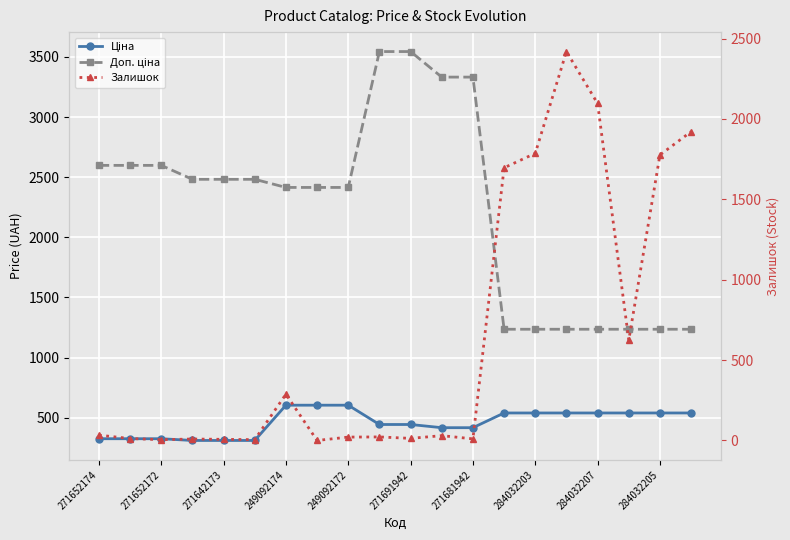

Reading right to left, what are all the values shown in this chart?

Ціна: 539.0	539.0	539.0	539.0	539.0	539.0	539.0	416.6	416.6	443.1	443.1	603.7	603.7	603.7	310.3	310.3	310.3	324.8	324.8	324.8
Доп. ціна: 1235.4	1235.4	1235.4	1235.4	1235.4	1235.4	1235.4	3332.5	3332.5	3545.0	3545.0	2414.8	2414.8	2414.8	2482.4	2482.4	2482.4	2598.3	2598.3	2598.3
Залишок: 1921.0	1776.0	624.0	2096.0	2419.0	1786.0	1696.0	10.0	30.0	13.0	22.0	21.0	0.0	288.0	5.0	7.0	9.0	5.0	12.0	33.0